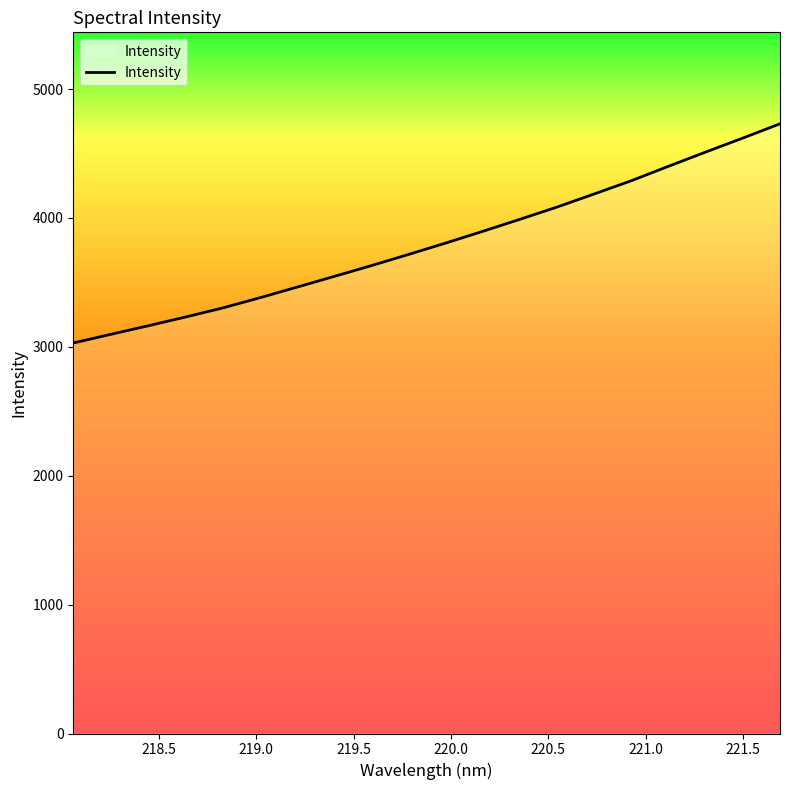

What is the difference between the second highest and second lowest values?

1523.4